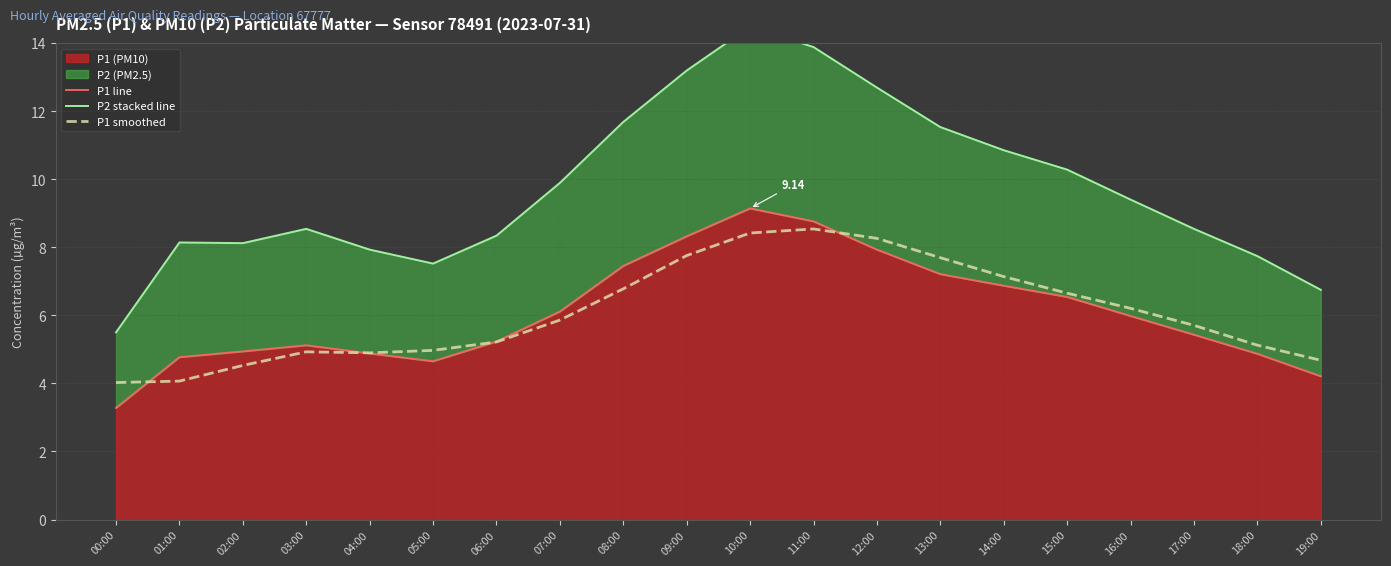

What is the minimum value for P1 smoothed?

4.0